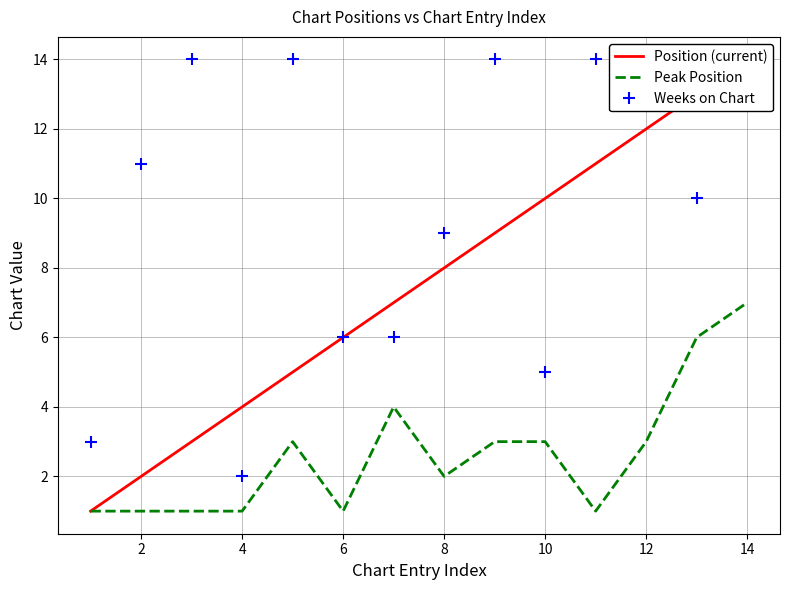

The Peak Position series shows 2 at 4. True or false?

False